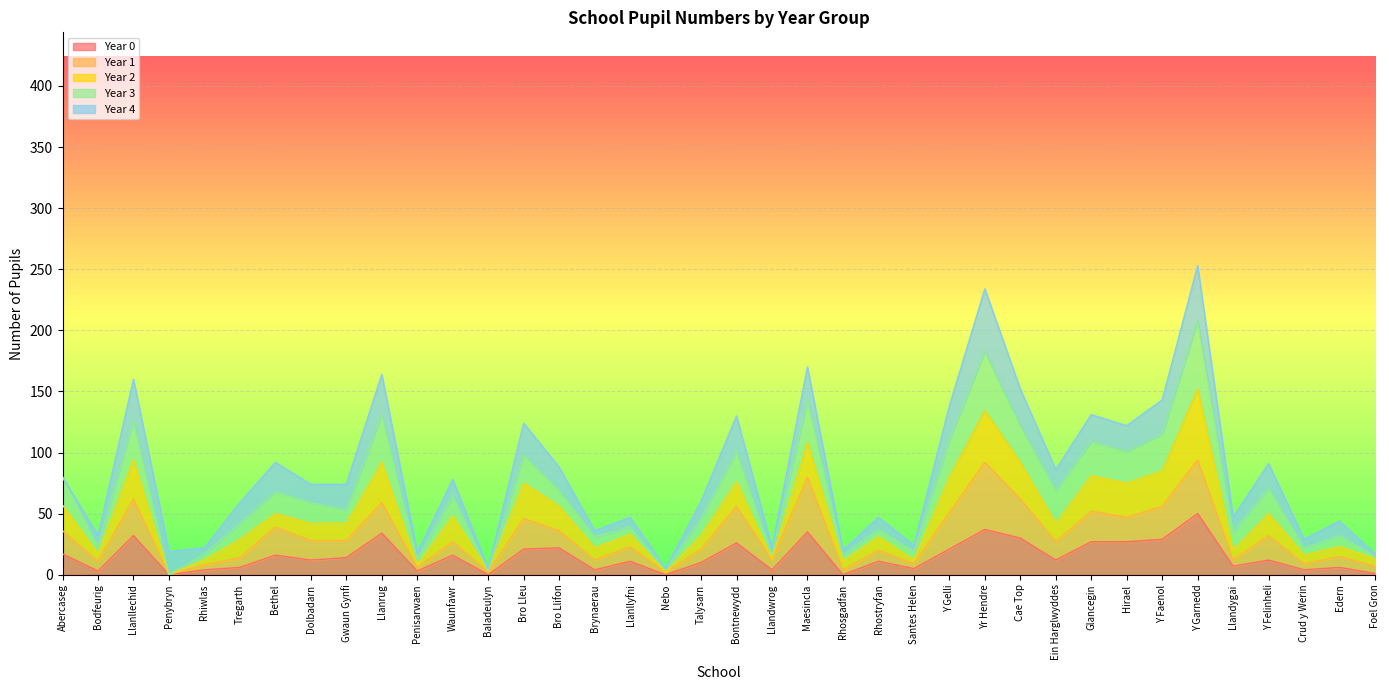

What is the average value of the Total series?

83